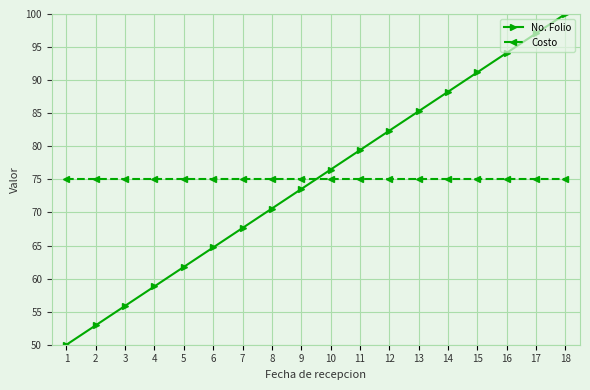

What is the approximate value of Costo at 16?

75.0